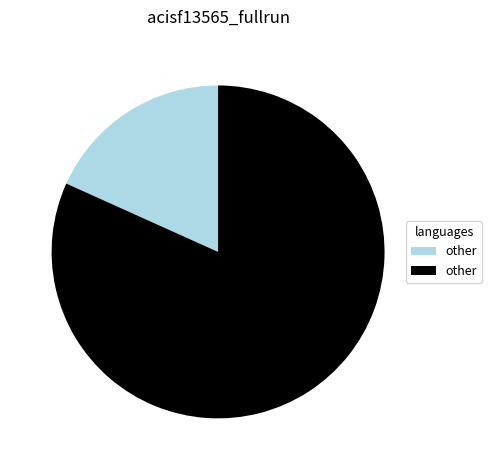

Is there any slice that represents more than half of the pie?

Yes